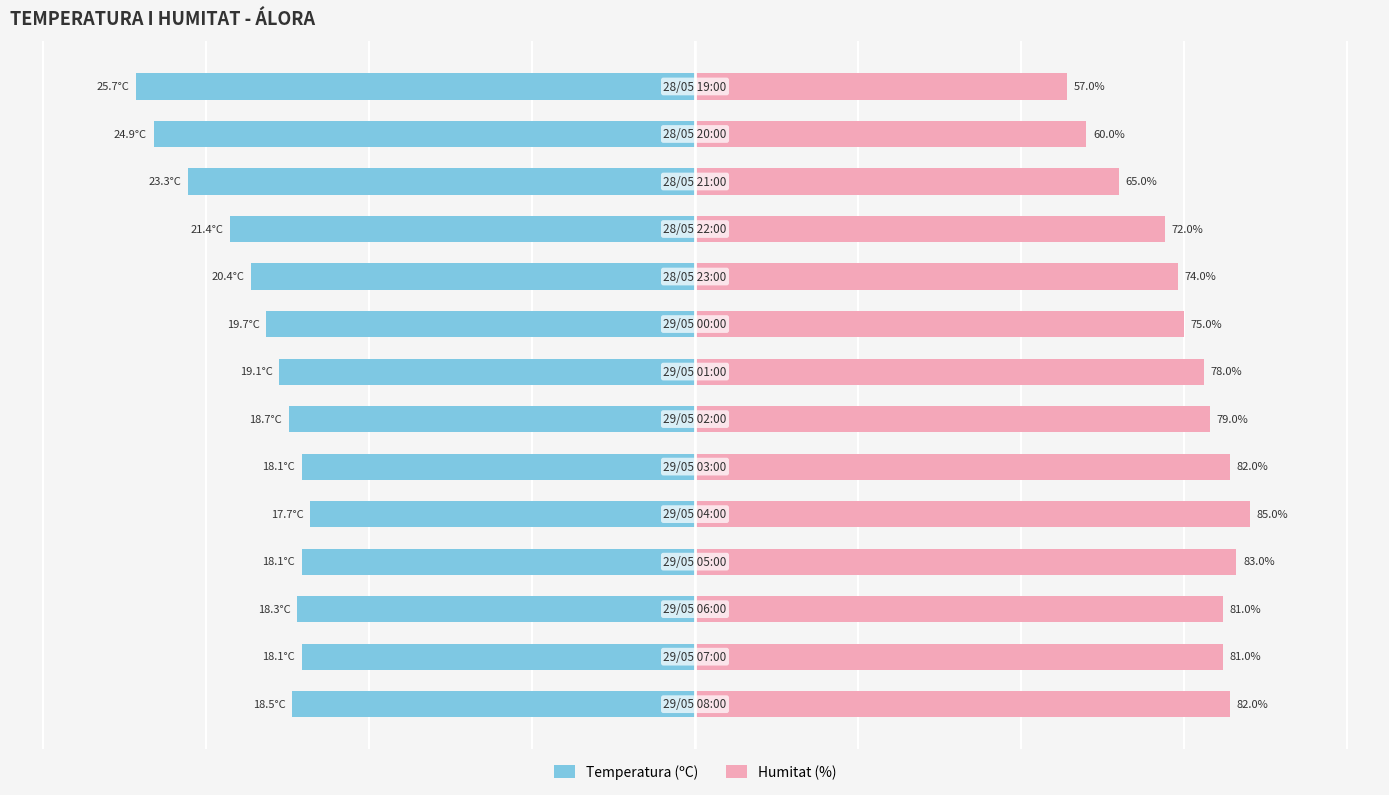

Rank the series by their maximum value, from lowest to highest.

Temperatura (ºC), Humitat (%)